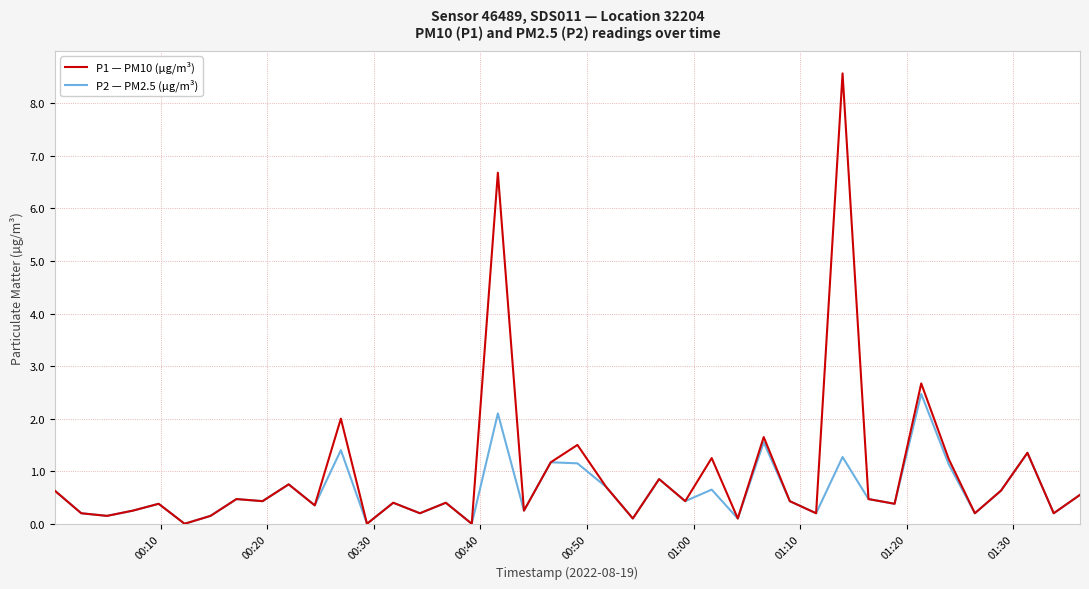

Which series has the largest range (max minus min)?

P1 — PM10 (µg/m³)